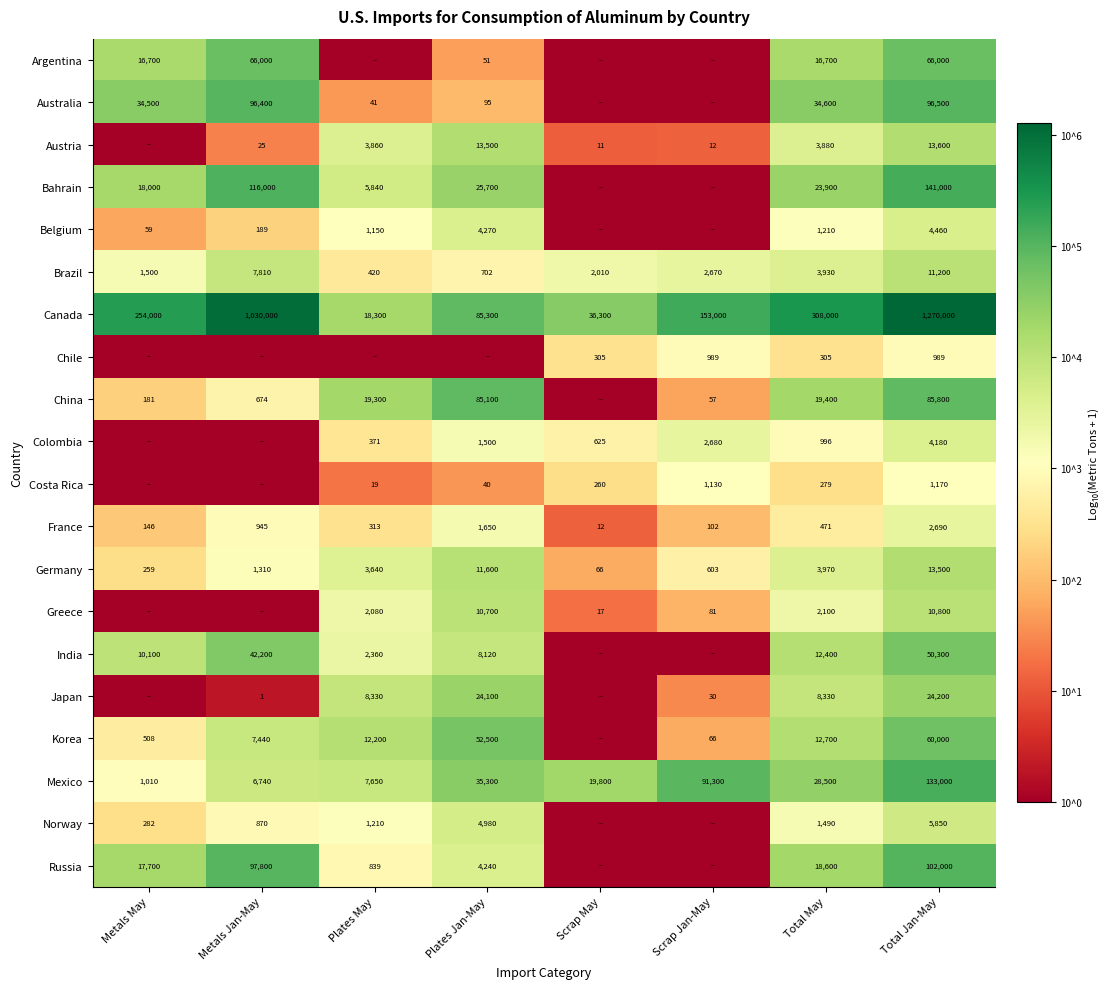

The value of Mexico at Total May is 7.9. True or false?

False